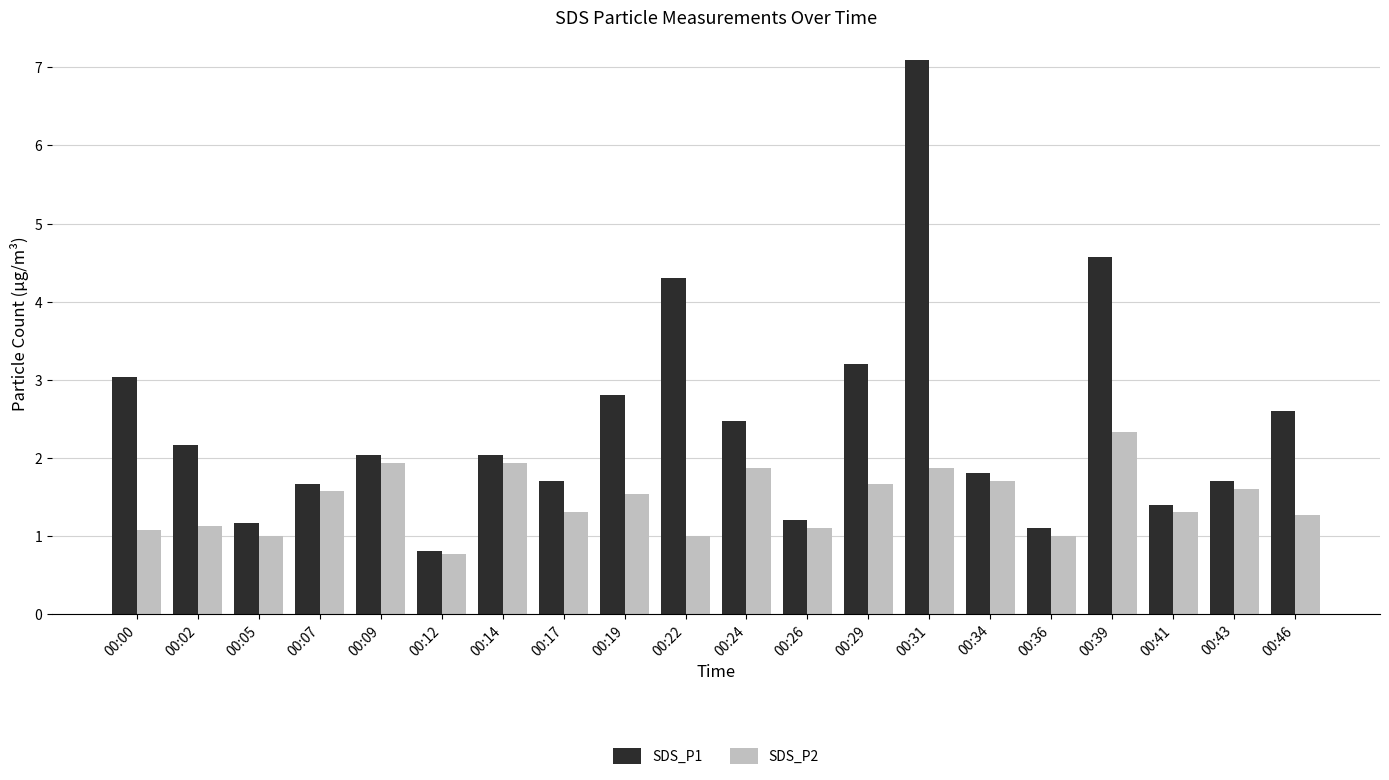

How many series are shown in this chart?

2